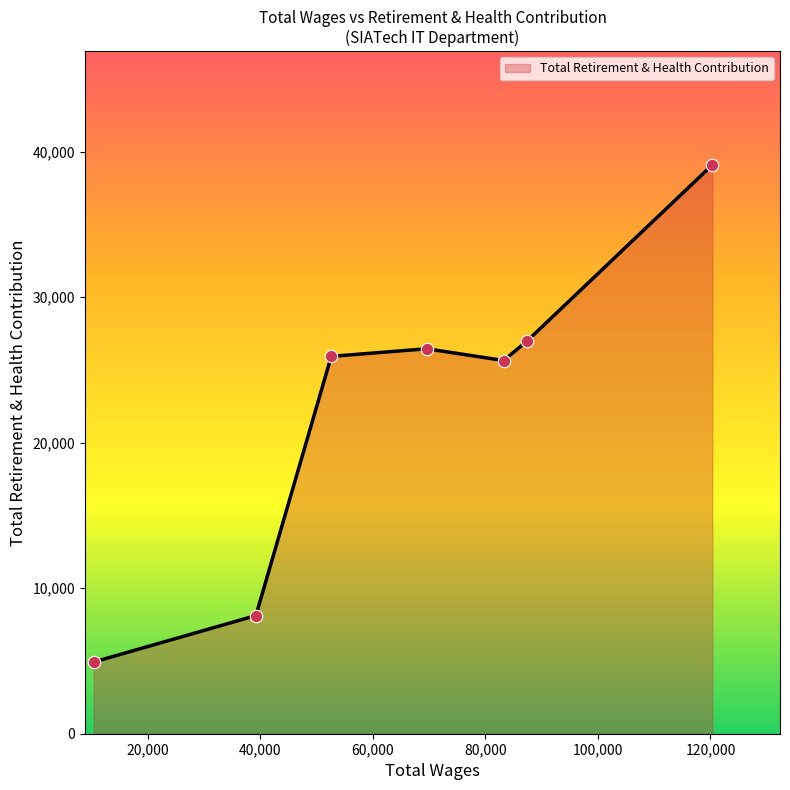

What is the difference between the maximum and second lowest values?

30973